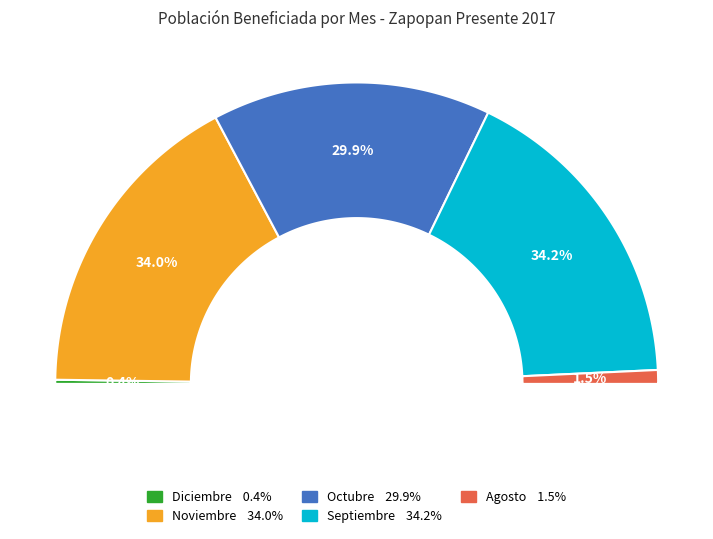

Is there a majority slice in this chart?

No